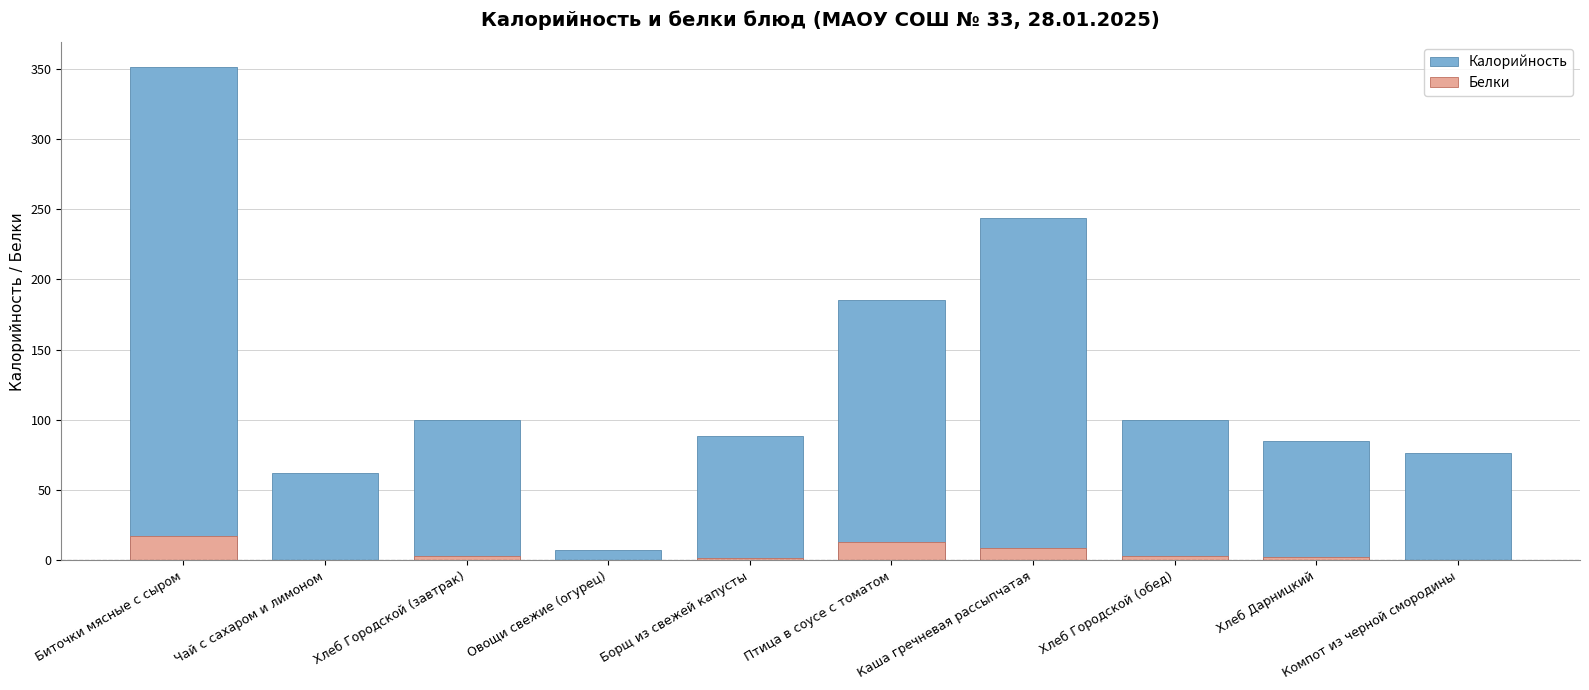

At which category does the chart reach its minimum across all series?

Компот из черной смородины